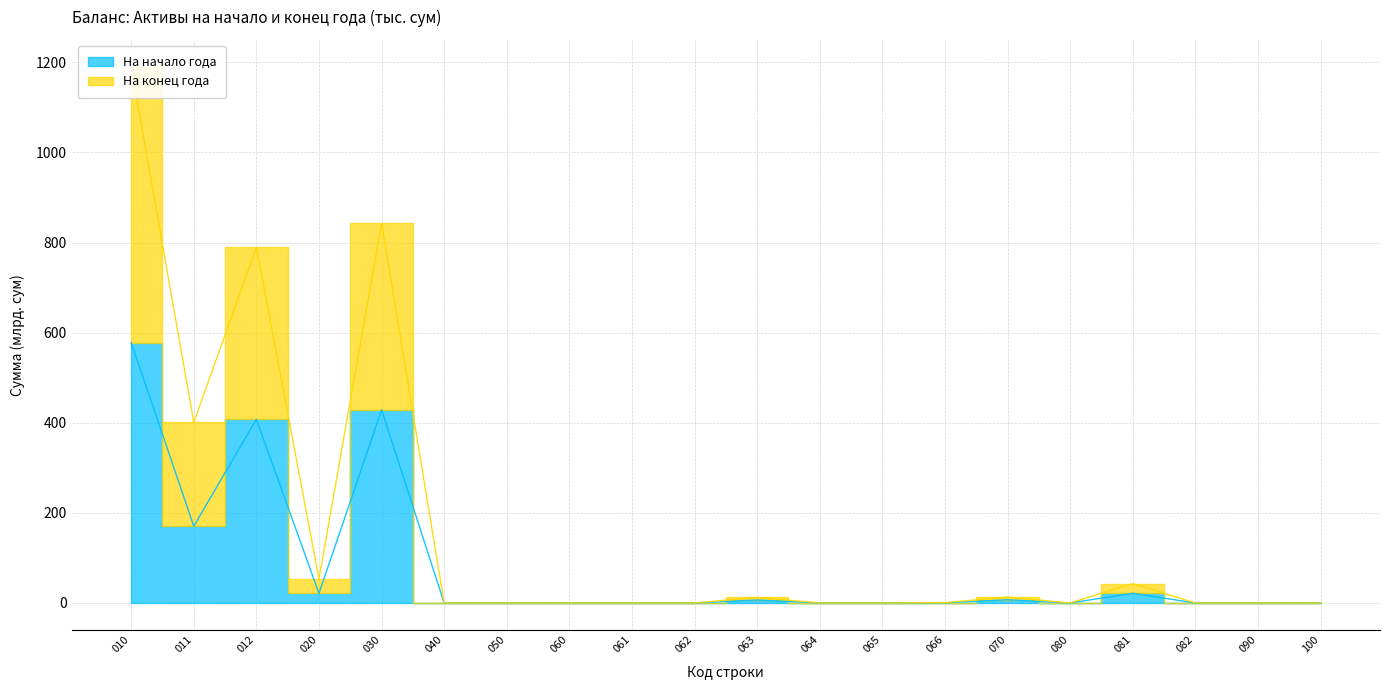

Which series has the largest total across all categories?

На конец года